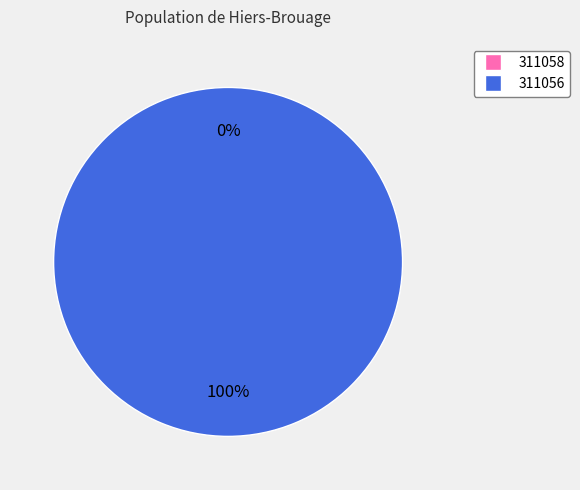

To the nearest percent, what is the average slice percentage?

50%